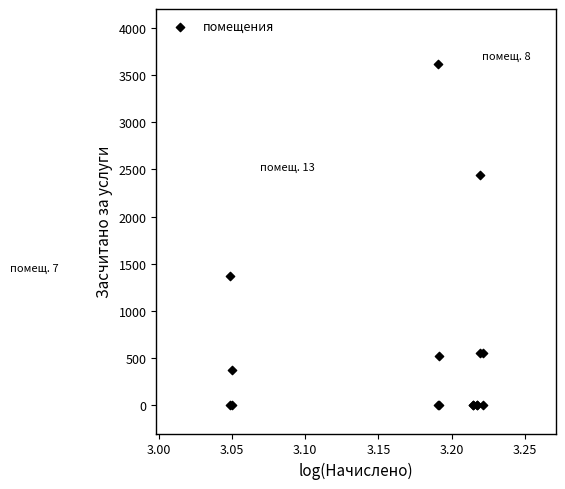

What Y value in the scatter plot is closest to 1809?

1370.4